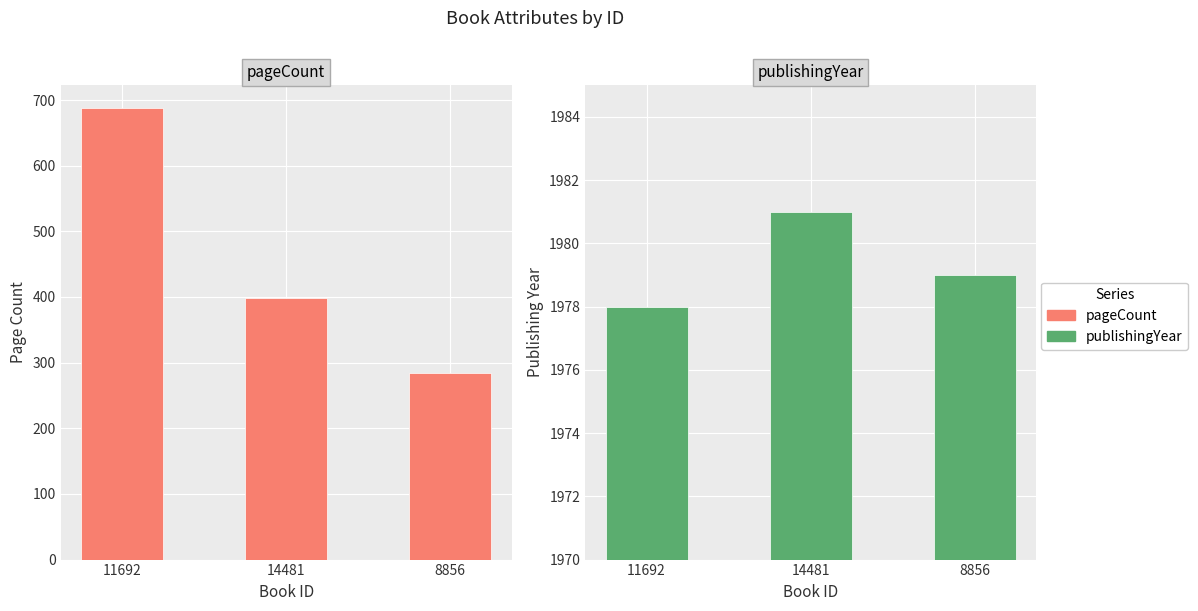

Does the chart contain any negative values?

No